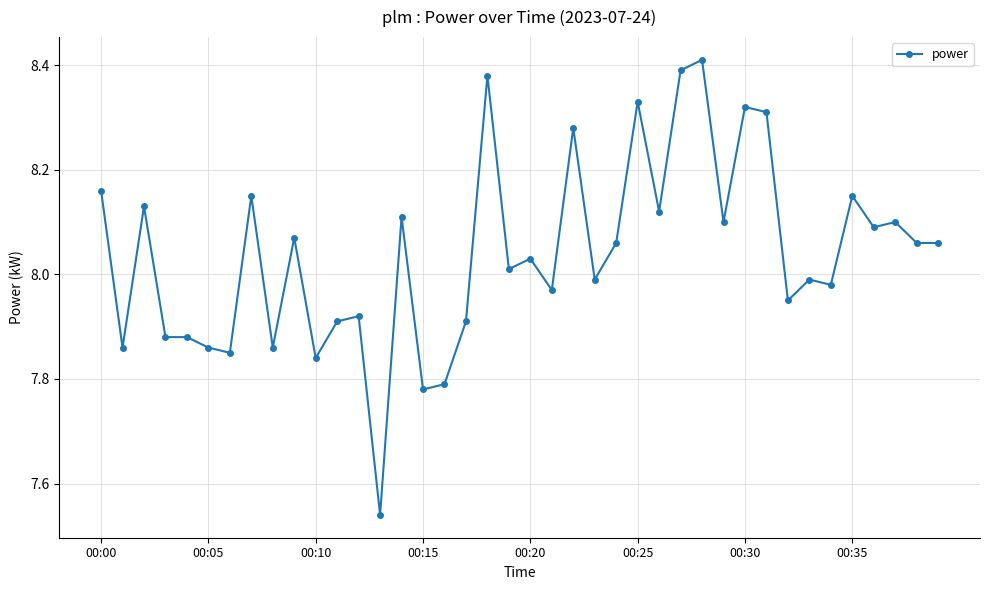

True or false: the data has more than 0 interior local peaks.

True